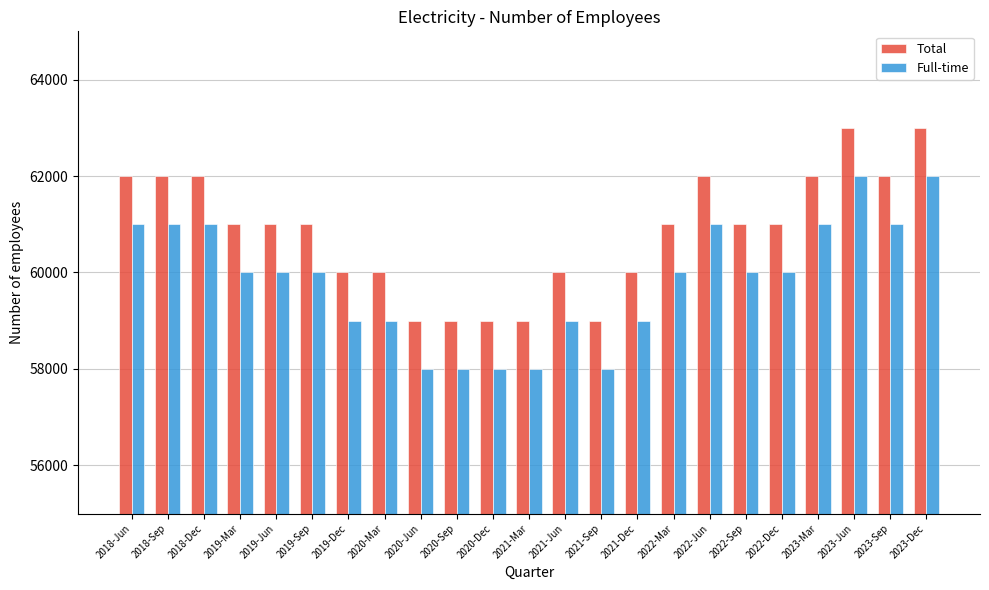

True or false: Full-time has a value of 59000 at 2021-Jun.

True